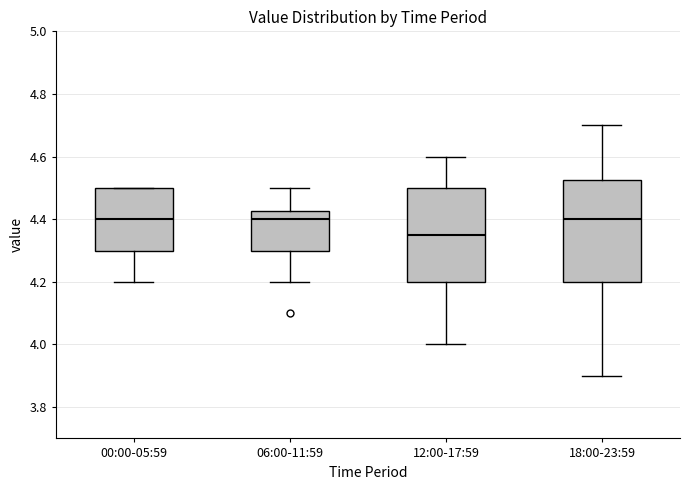

Reading left to right, read every box against the y-axis: the position of its median line, the range the box covers, and the ends of its whiskers. The values are not printed on the chart, so give them approximately, as read against the axis.

00:00-05:59: median 4.40, box 4.30 to 4.50, whiskers 4.20 to 4.50
06:00-11:59: median 4.40, box 4.30 to 4.42, whiskers 4.20 to 4.50
12:00-17:59: median 4.36, box 4.20 to 4.50, whiskers 4.00 to 4.60
18:00-23:59: median 4.40, box 4.20 to 4.52, whiskers 3.90 to 4.70